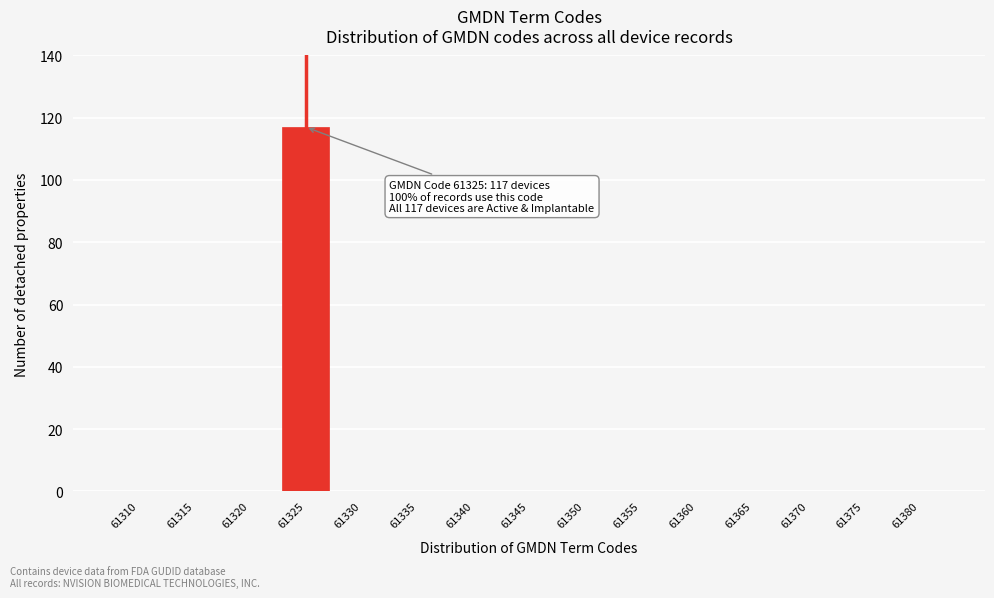

Reading left to right, transcribe all the data shown in this chart.

61310=0	61315=0	61320=0	61325=117	61330=0	61335=0	61340=0	61345=0	61350=0	61355=0	61360=0	61365=0	61370=0	61375=0	61380=0